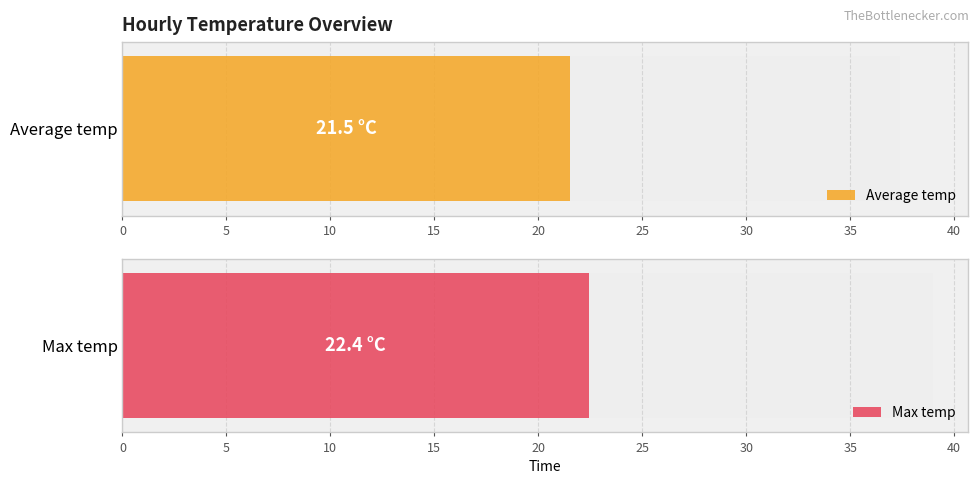

Which series has the largest total across all categories?

Max temp